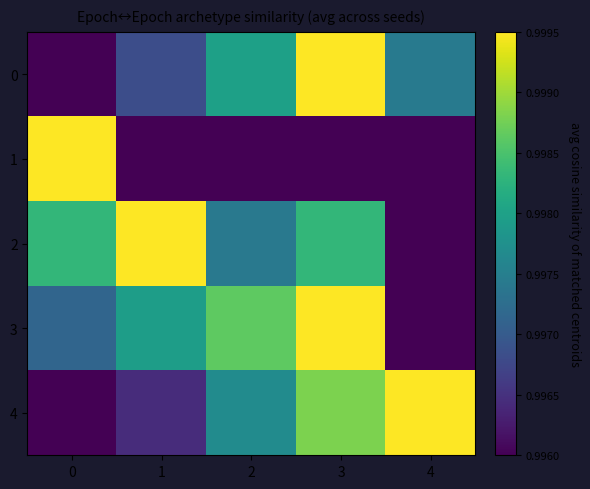

Reading left to right, list all the values displayed in this chart.

4: 0=1.0	1=1.0	2=1.0	3=1.0	4=1.0
3: 0=1.0	1=1.0	2=1.0	3=1.0	4=1.0
2: 0=1.0	1=1.0	2=1.0	3=1.0	4=1.0
1: 0=1.0	1=1.0	2=1.0	3=1.0	4=1.0
0: 0=1.0	1=1.0	2=1.0	3=1.0	4=1.0